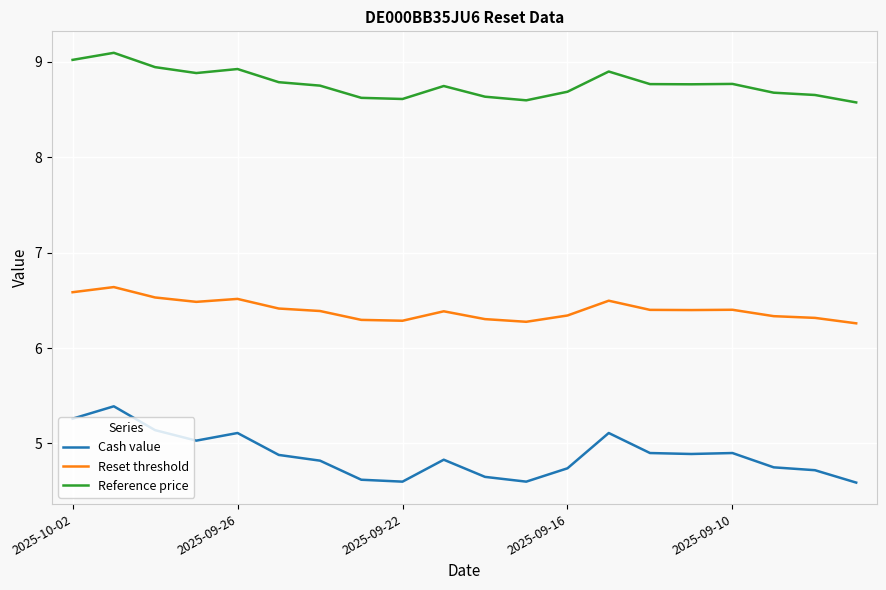

What is the difference between the maximum and second lowest values in the Cash value series?

0.8